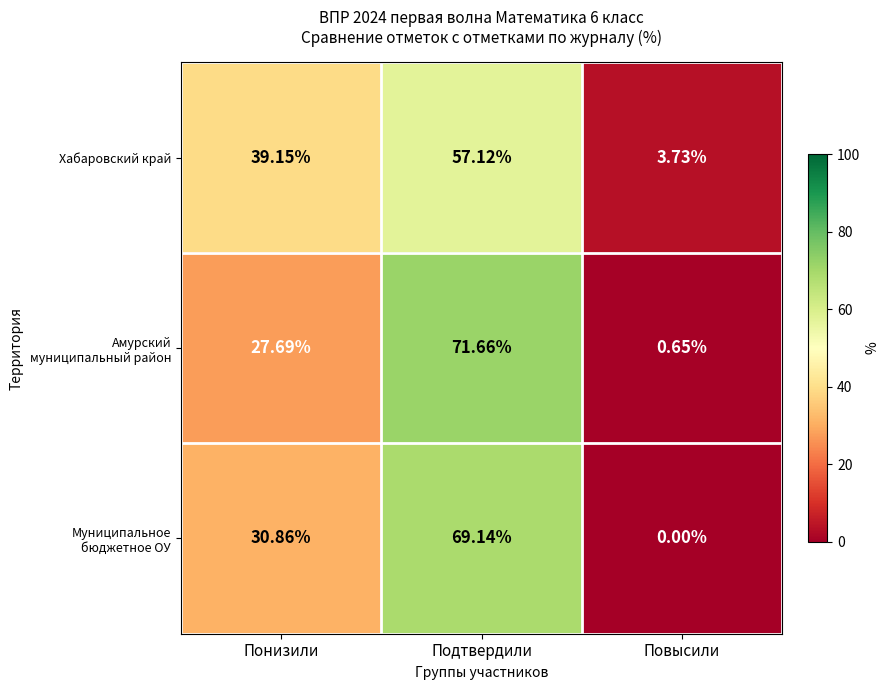

Between Понизили and Повысили, which series saw the biggest shift?

Хабаровский край